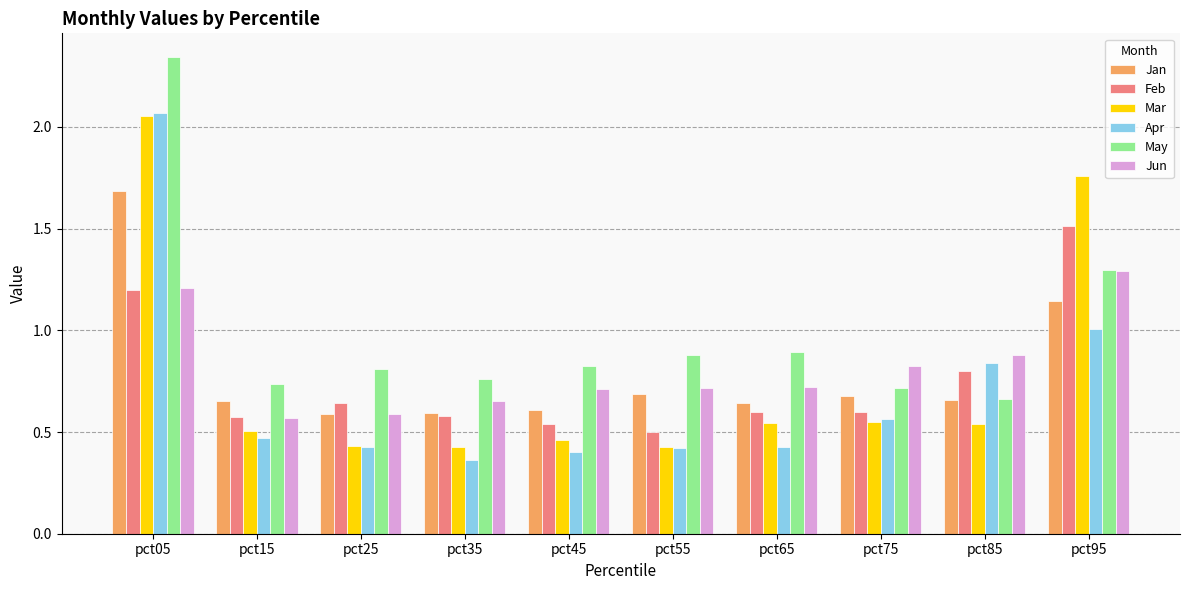

What is the total value across all series at pct85?

4.4